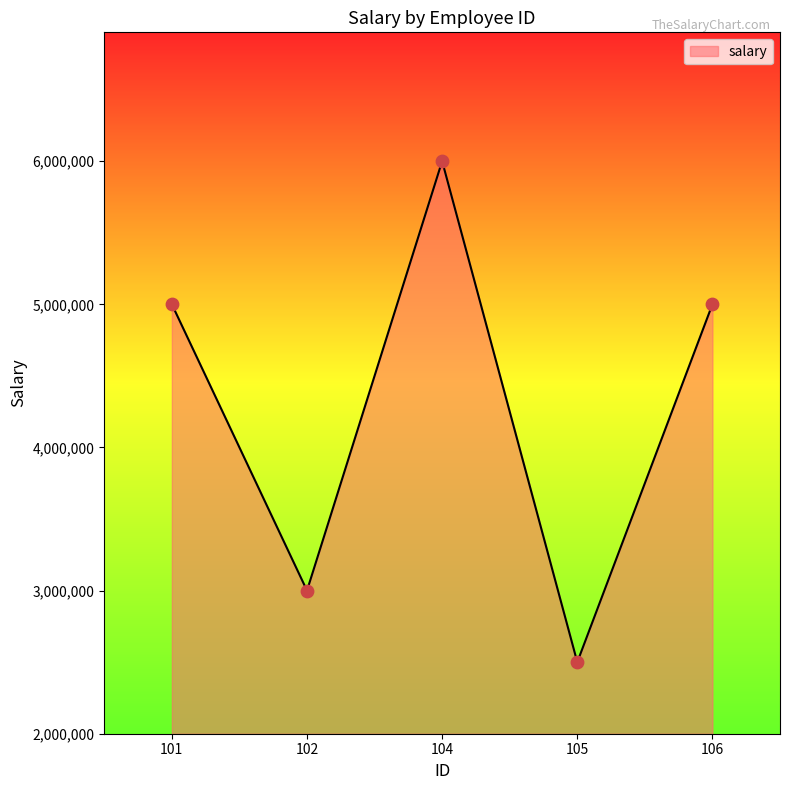

Which has a higher value, 104 or 102?

104